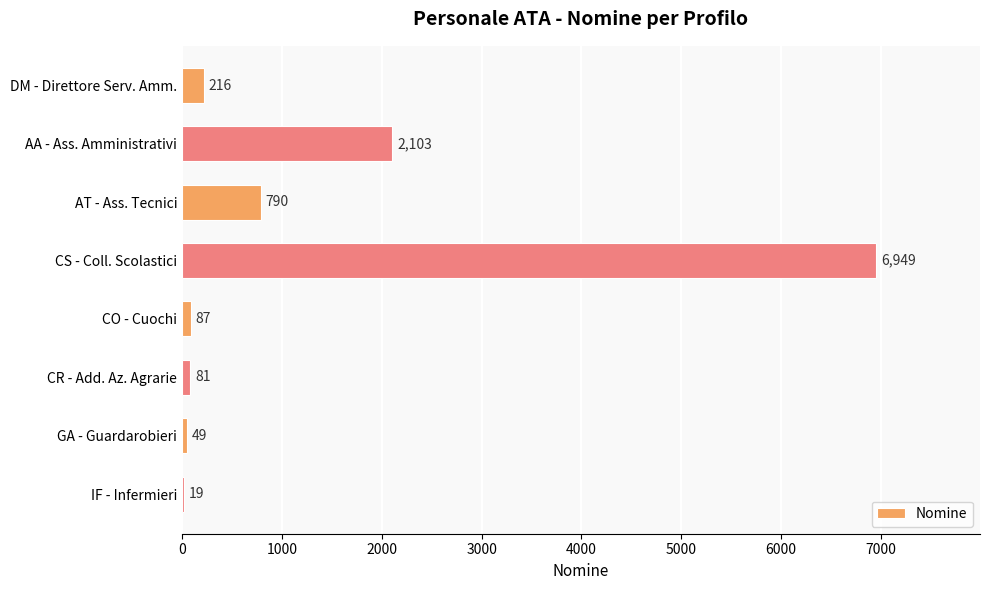

True or false: the data shows 49 at GA - Guardarobieri.

True